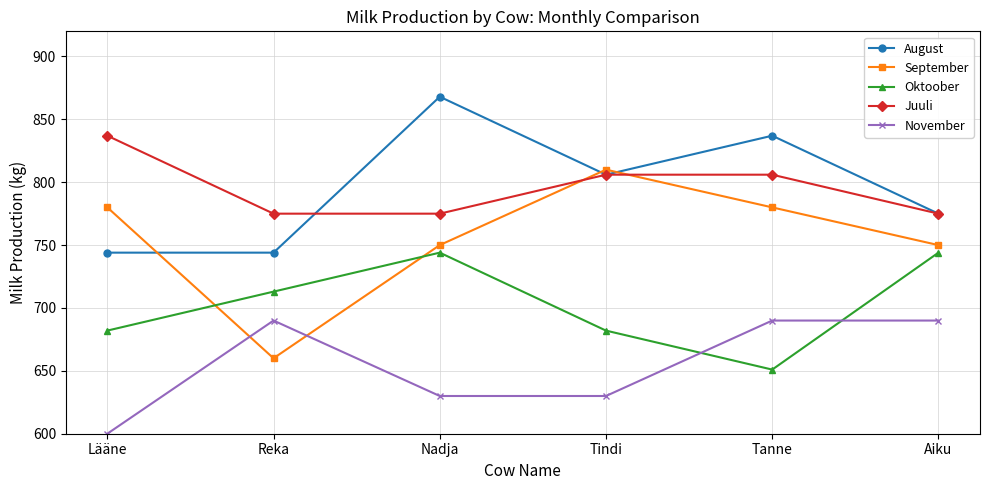

Which category has the lowest value across all series?

Lääne